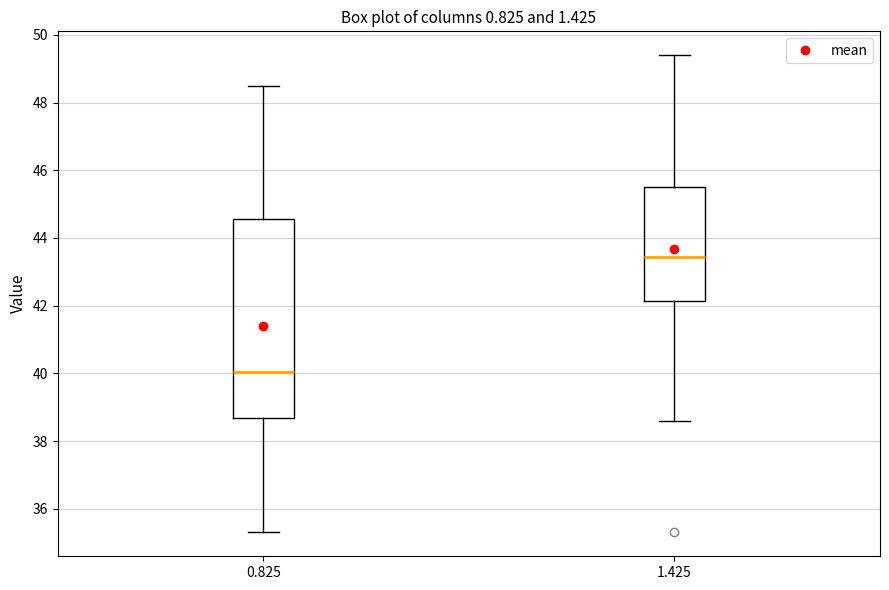

Which box has the highest median line?

1.425